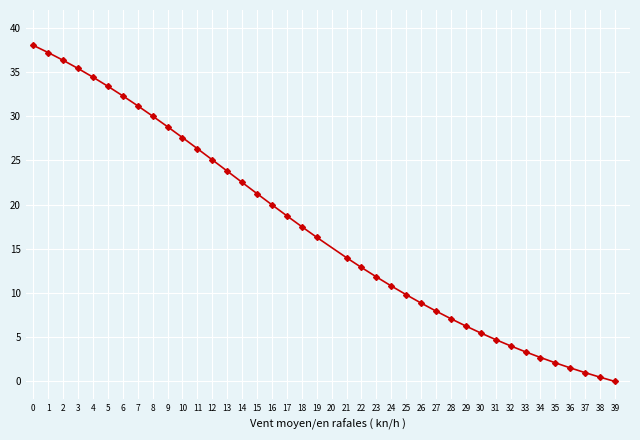

What is the average value?

17.2